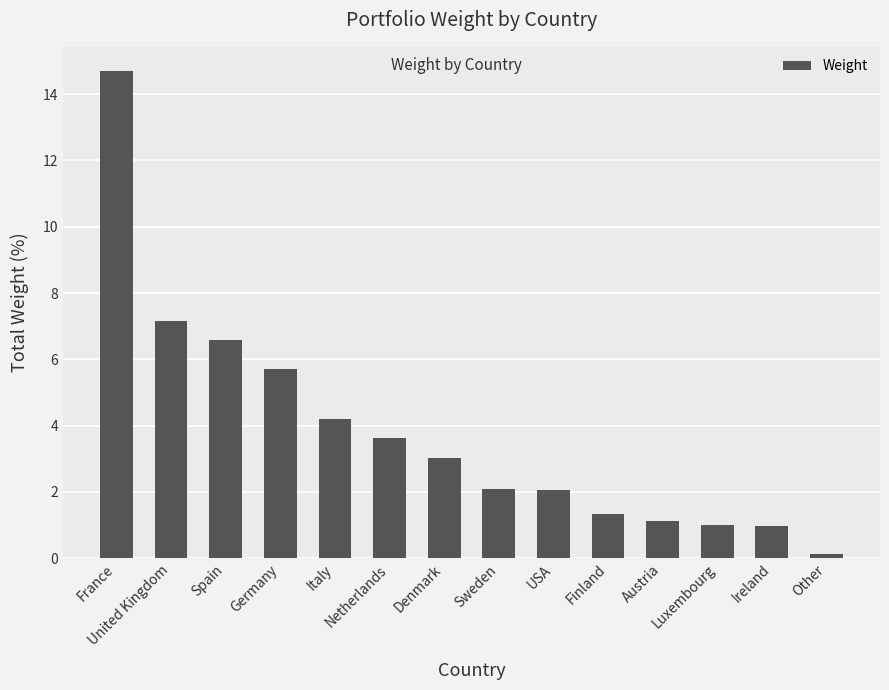

At which label is the value closest to 7?

United Kingdom